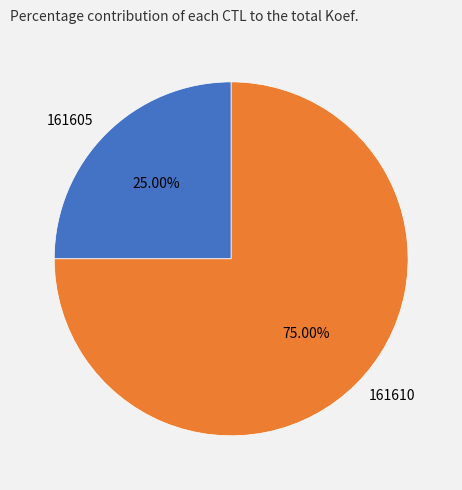

To the nearest percent, what is the difference between the largest and smallest slice percentages?

50%